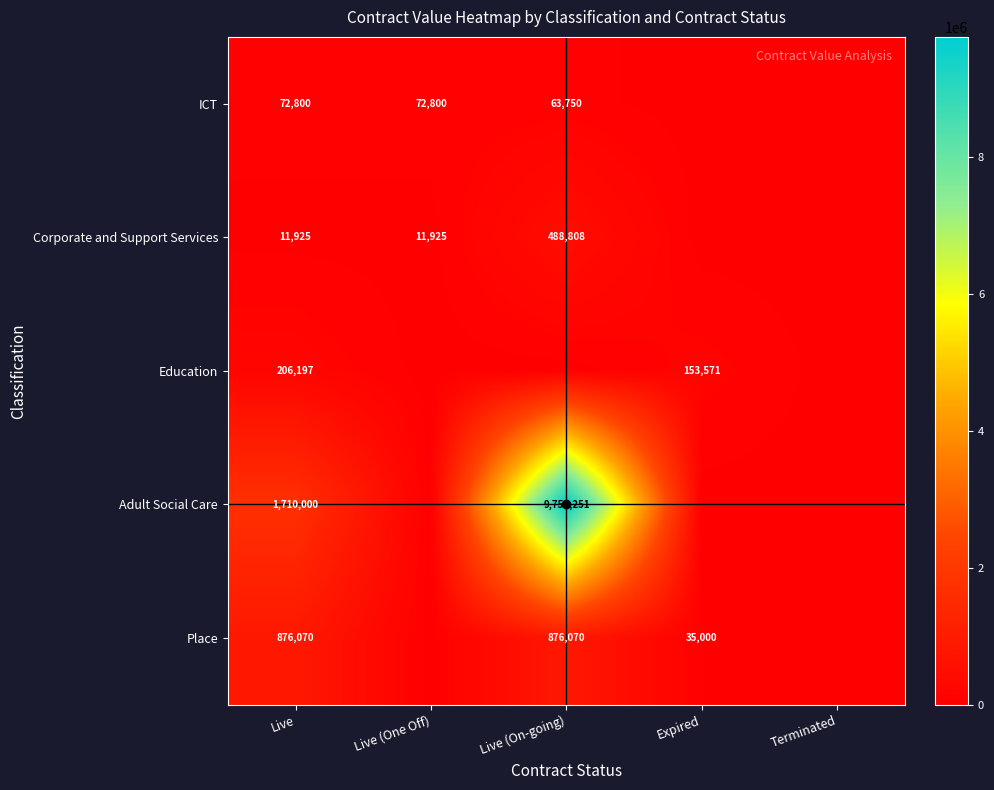

At Live, list the series in order from largest to smallest.

Adult Social Care, Place, Education, ICT, Corporate and Support Services